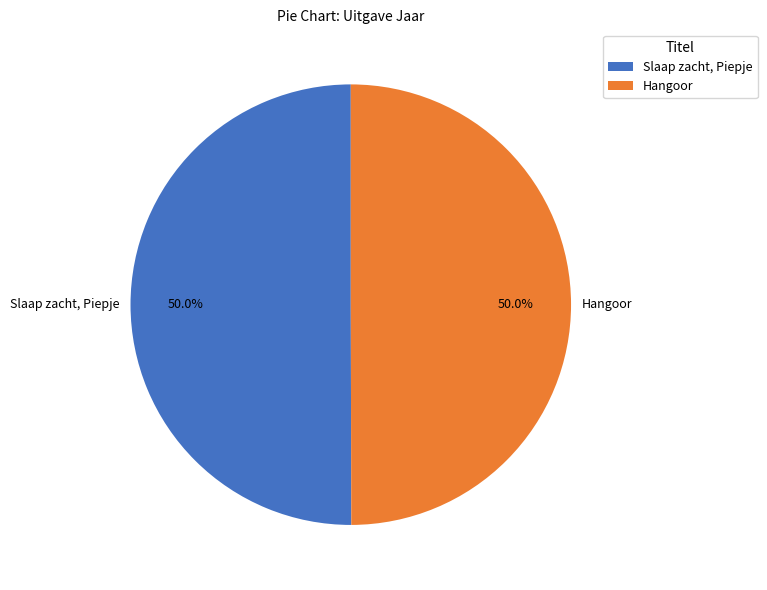

Approximately how many times larger is the value at Slaap zacht, Piepje compared to Hangoor?

1.0